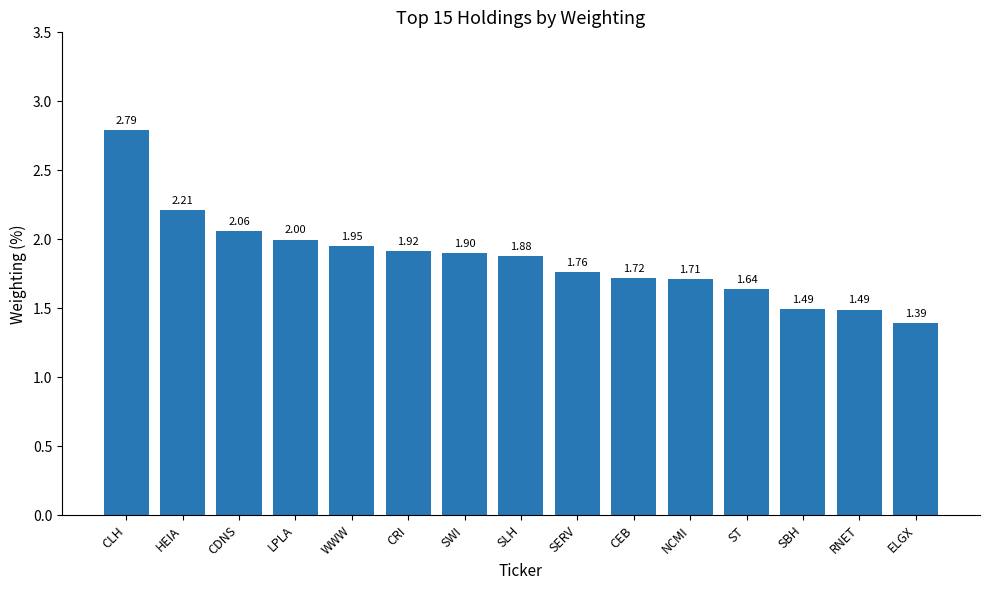

True or false: the data shows 0.5 at HEIA.

False